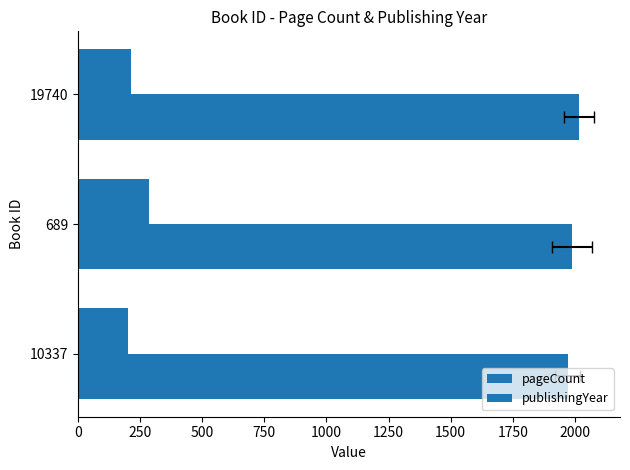

Count the number of data series in this chart.

2